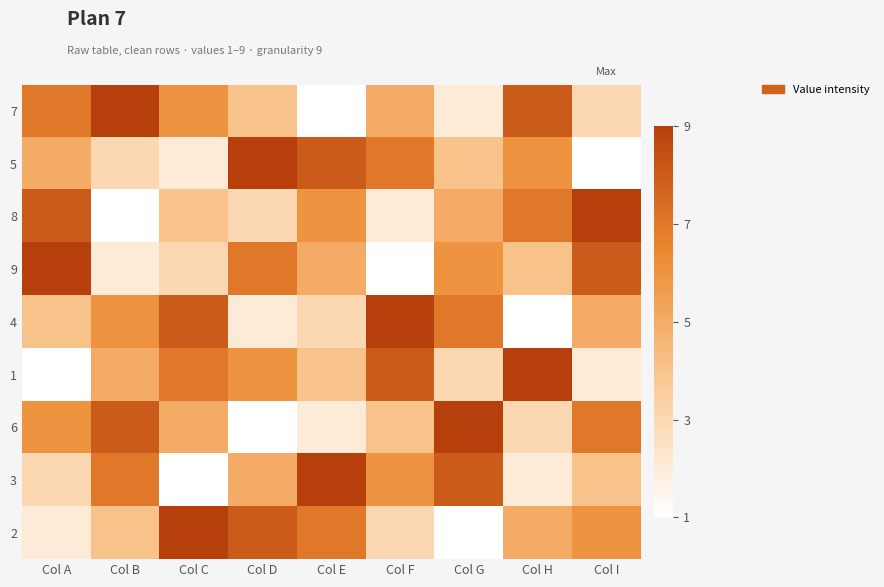

At which category is the sum across all series the highest?

Col A